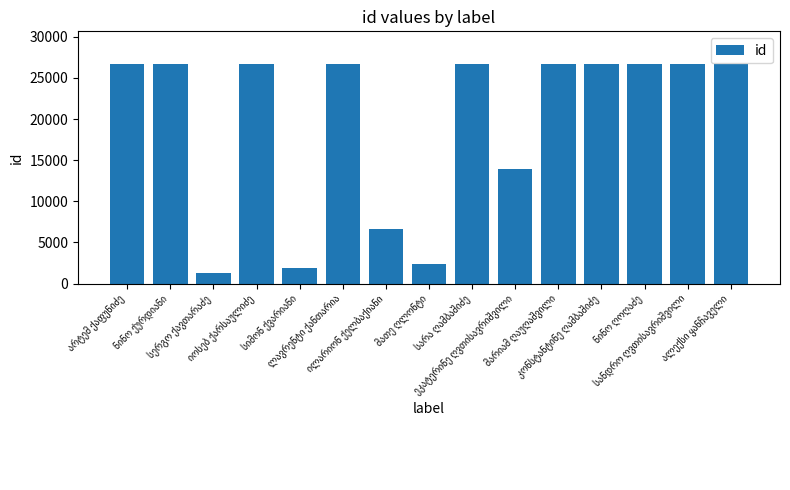

What is the value of the 8th bar from the left?

2405